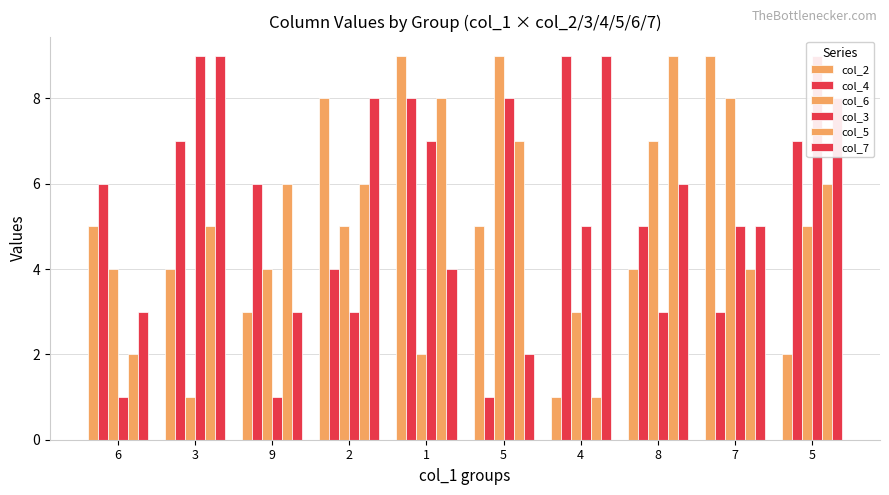

Reading left to right, what are all the values shown in this chart?

col_2: 6=5	3=4	9=3	2=8	1=9	5=5	4=1	8=4	7=9	5=2
col_4: 6=6	3=7	9=6	2=4	1=8	5=1	4=9	8=5	7=3	5=7
col_6: 6=4	3=1	9=4	2=5	1=2	5=9	4=3	8=7	7=8	5=5
col_3: 6=1	3=9	9=1	2=3	1=7	5=8	4=5	8=3	7=5	5=9
col_5: 6=2	3=5	9=6	2=6	1=8	5=7	4=1	8=9	7=4	5=6
col_7: 6=3	3=9	9=3	2=8	1=4	5=2	4=9	8=6	7=5	5=8